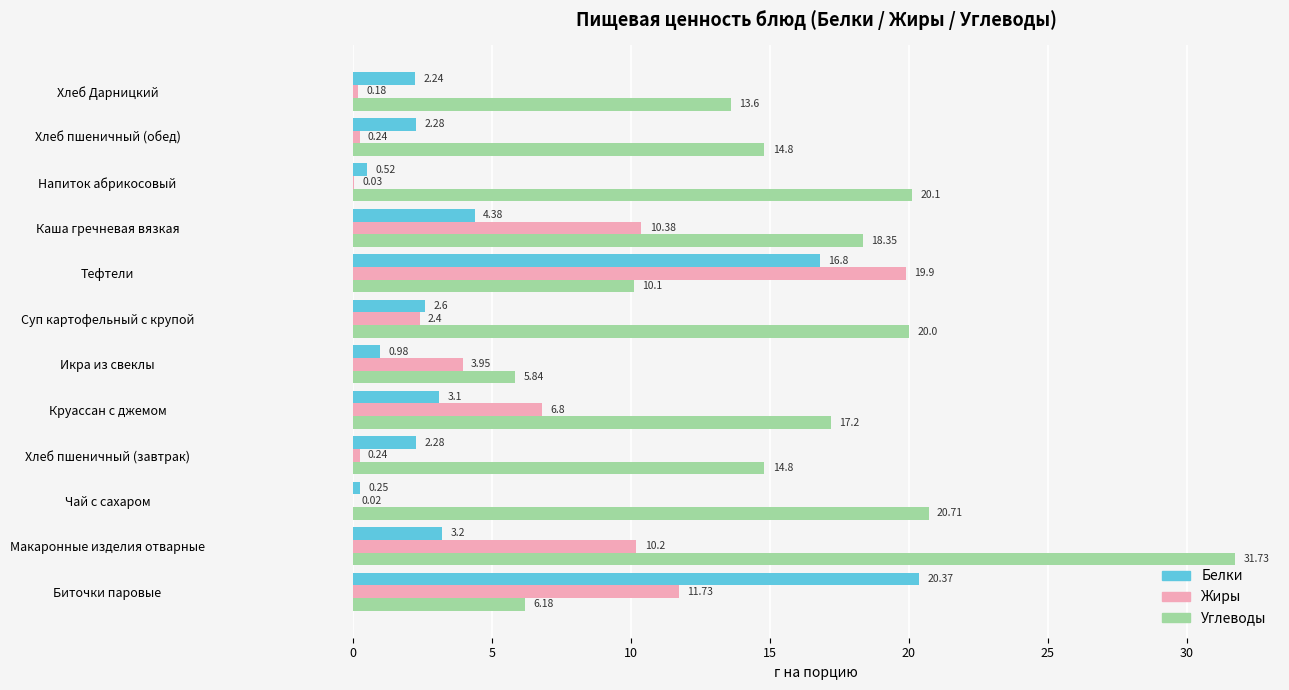

Which series has the largest range (max minus min)?

Углеводы